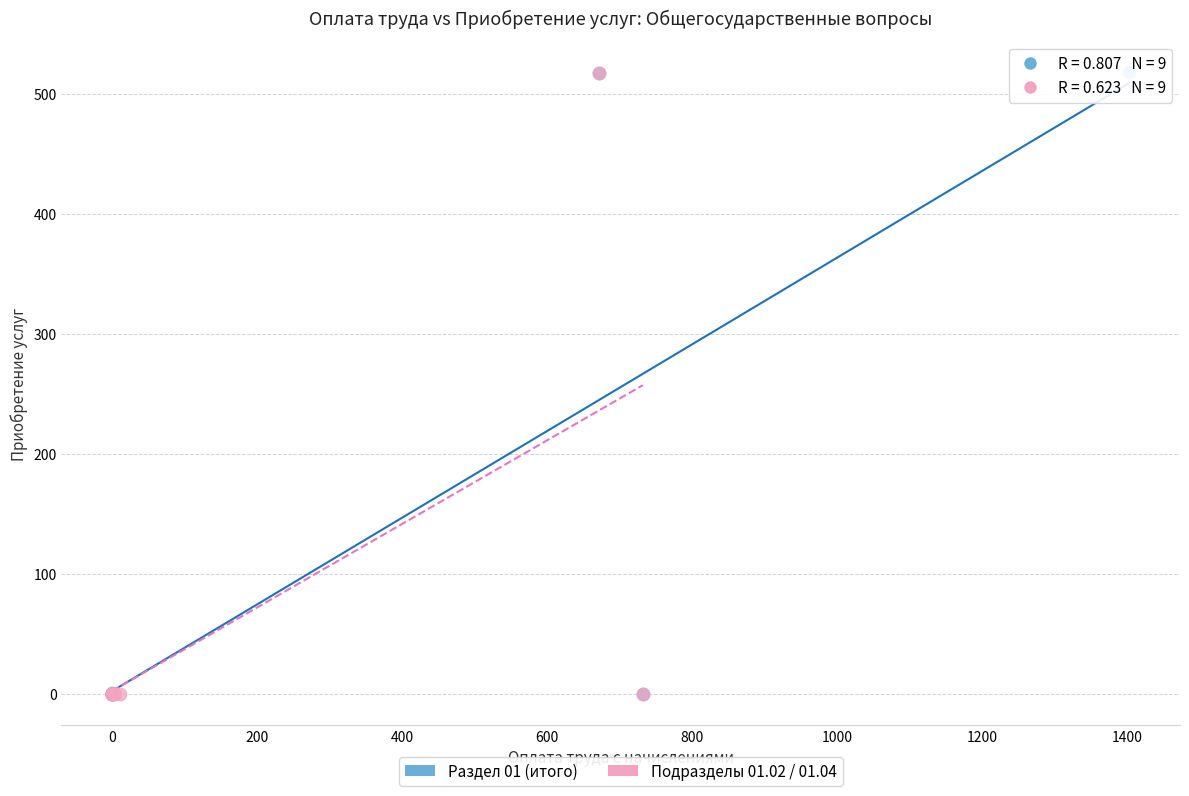

Which series has the widest spread of Y values?

Раздел 01 (итого)